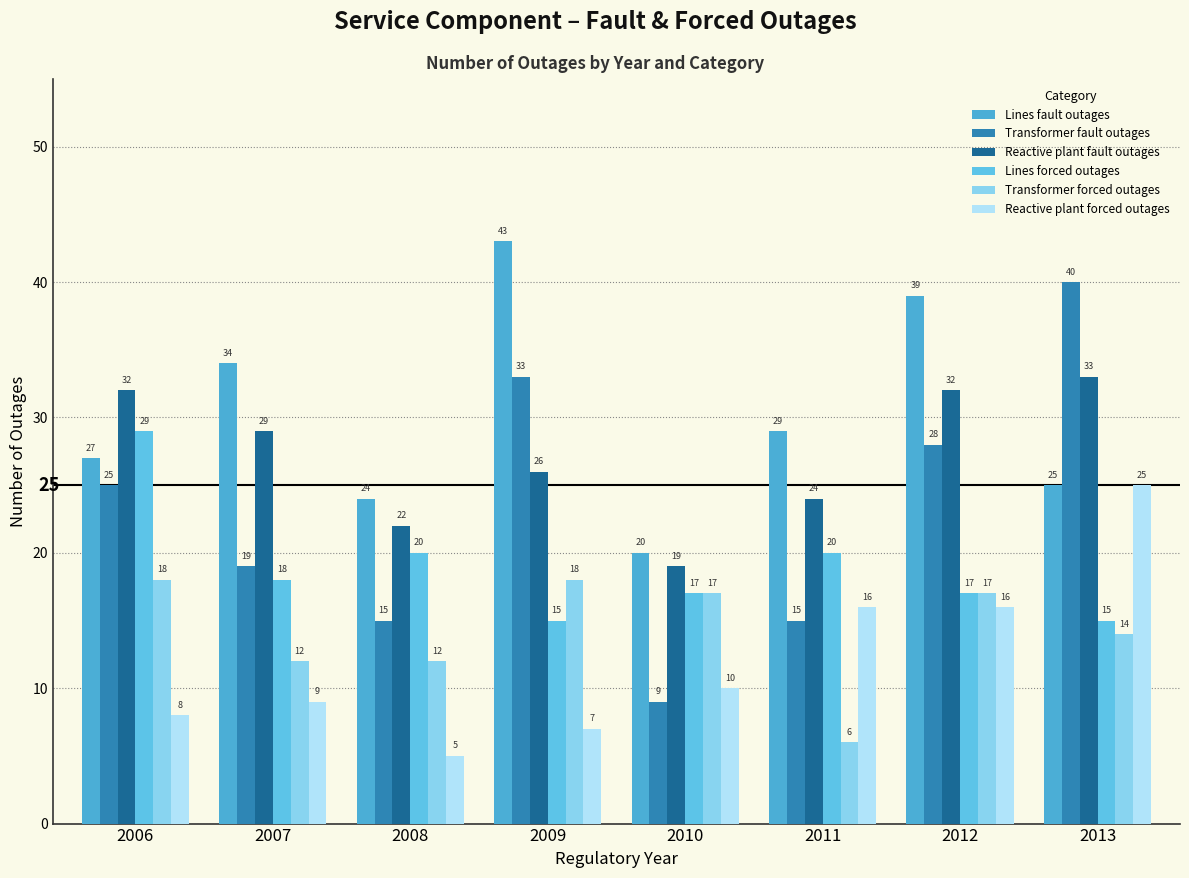

What is the average value of the Transformer forced outages series?

14